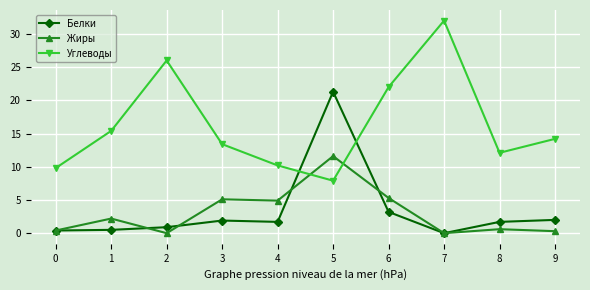

What is the highest value of the Белки series?

21.3